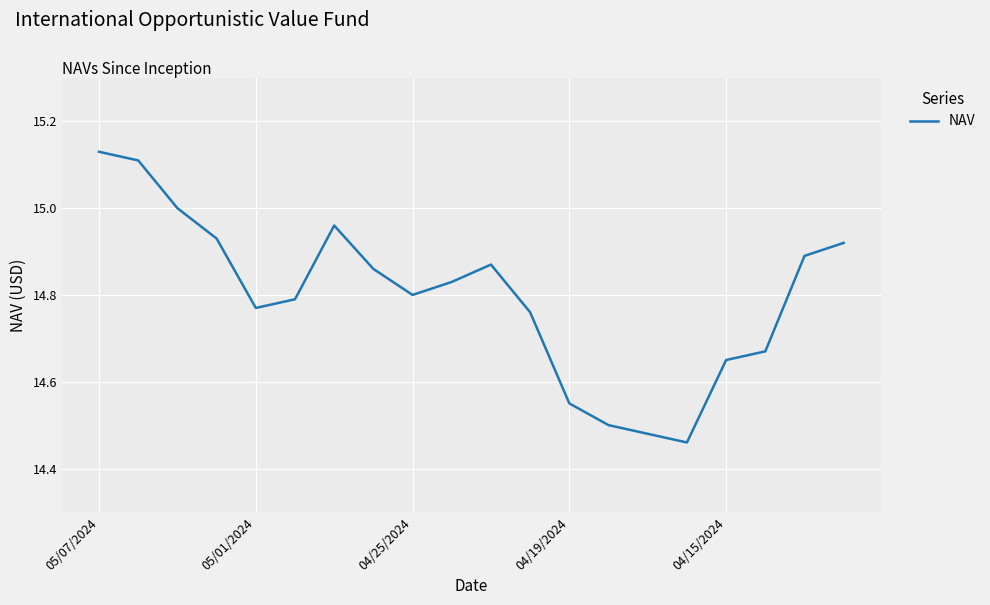

What is the difference between the maximum and minimum values?

0.7